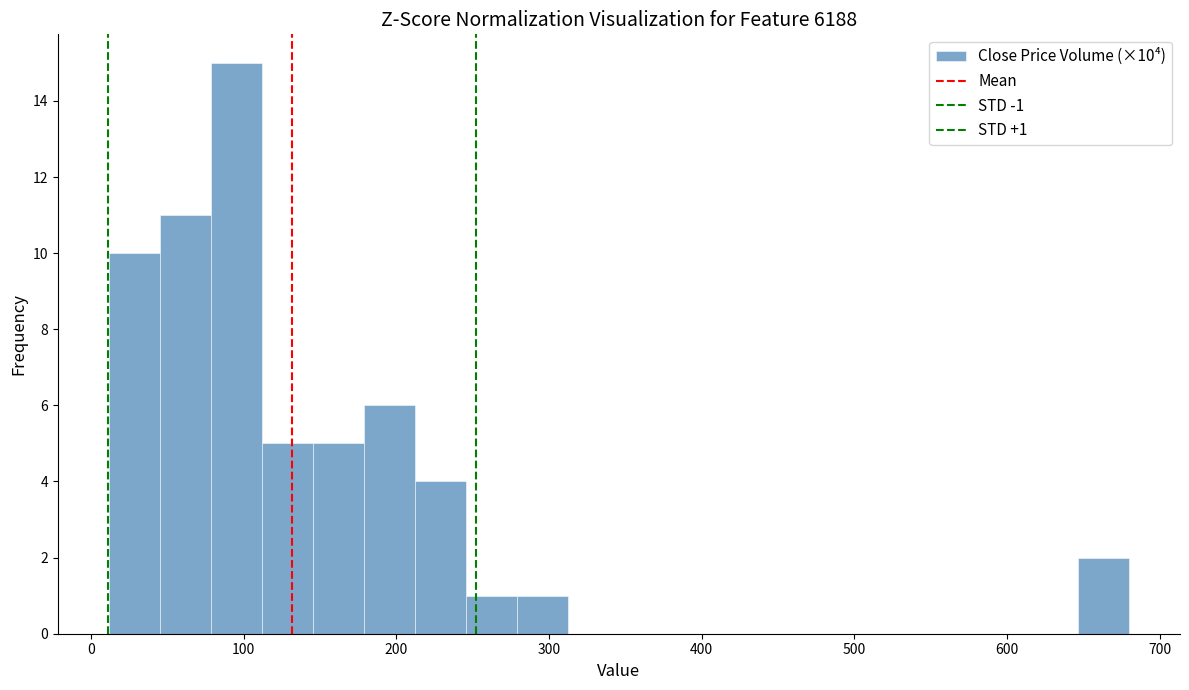

Around what value on the x-axis is the tallest bar? Give the approximate position of its centre, as read against the axis.

100